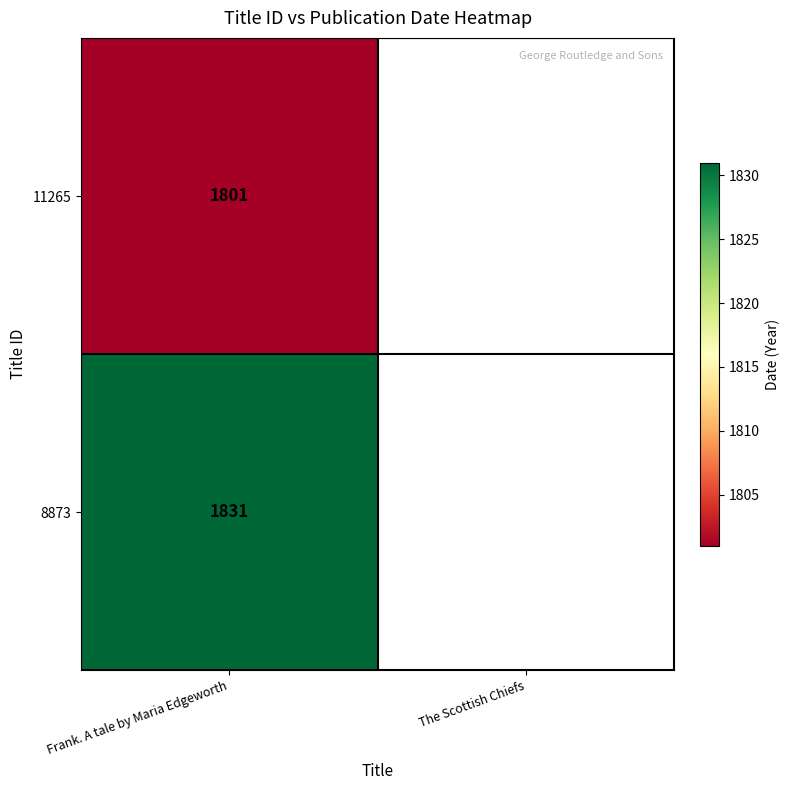

Is it true that 8873 equals 1831 at Frank. A tale by Maria Edgeworth?

True